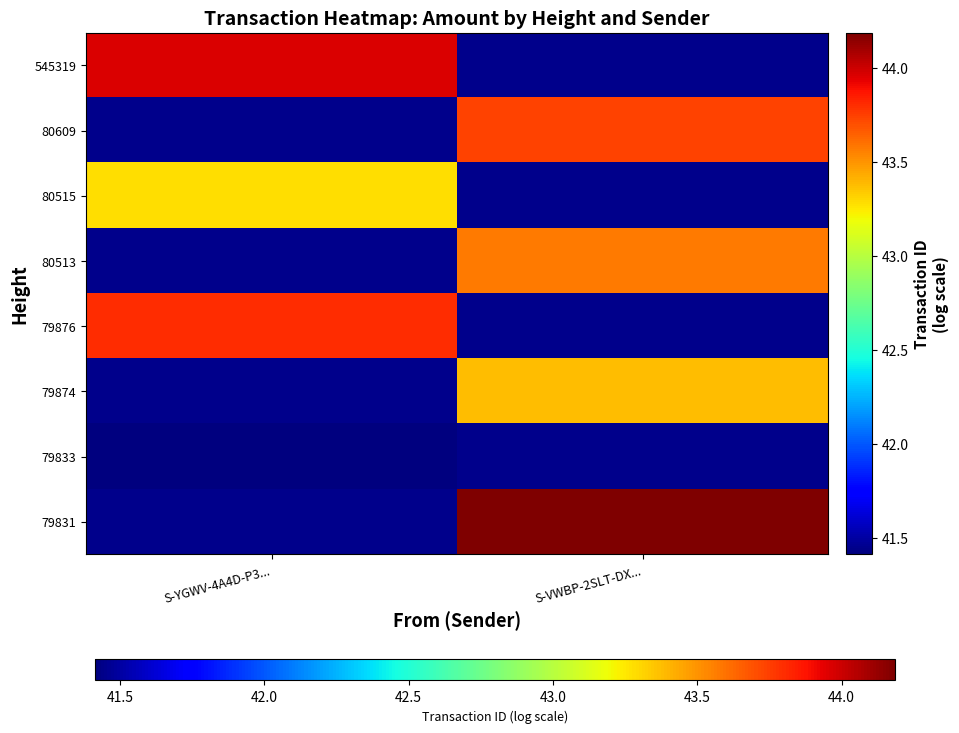

Which category has the lowest value across all series?

S-YGWV-4A4D-P3...